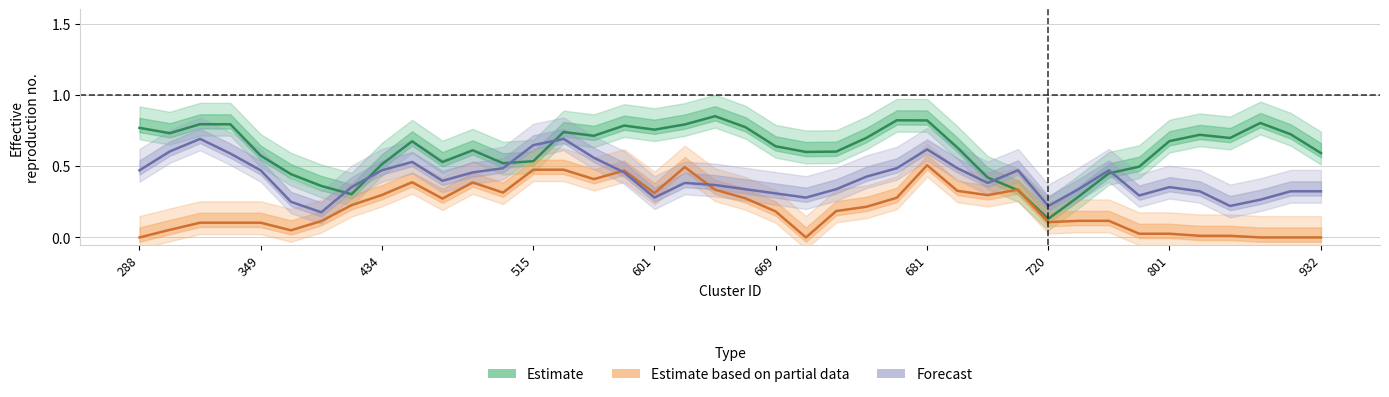

Between 681 and 801, which series saw the biggest shift?

Estimate based on partial data